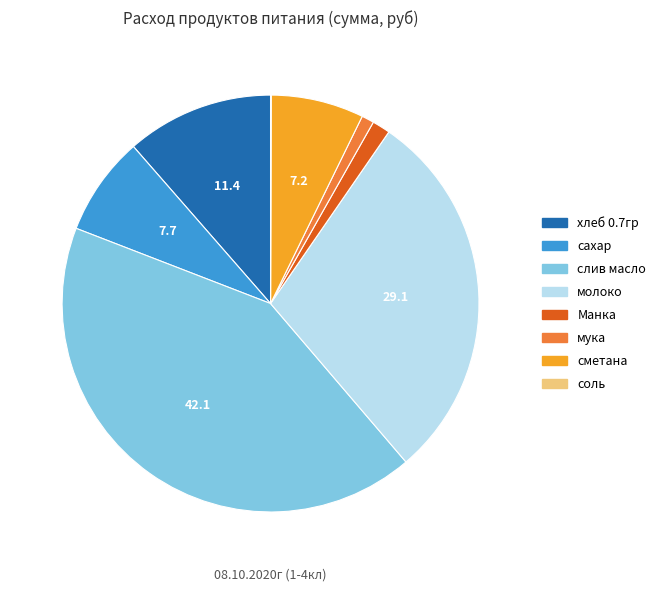

What is the largest slice in the pie chart?

слив масло